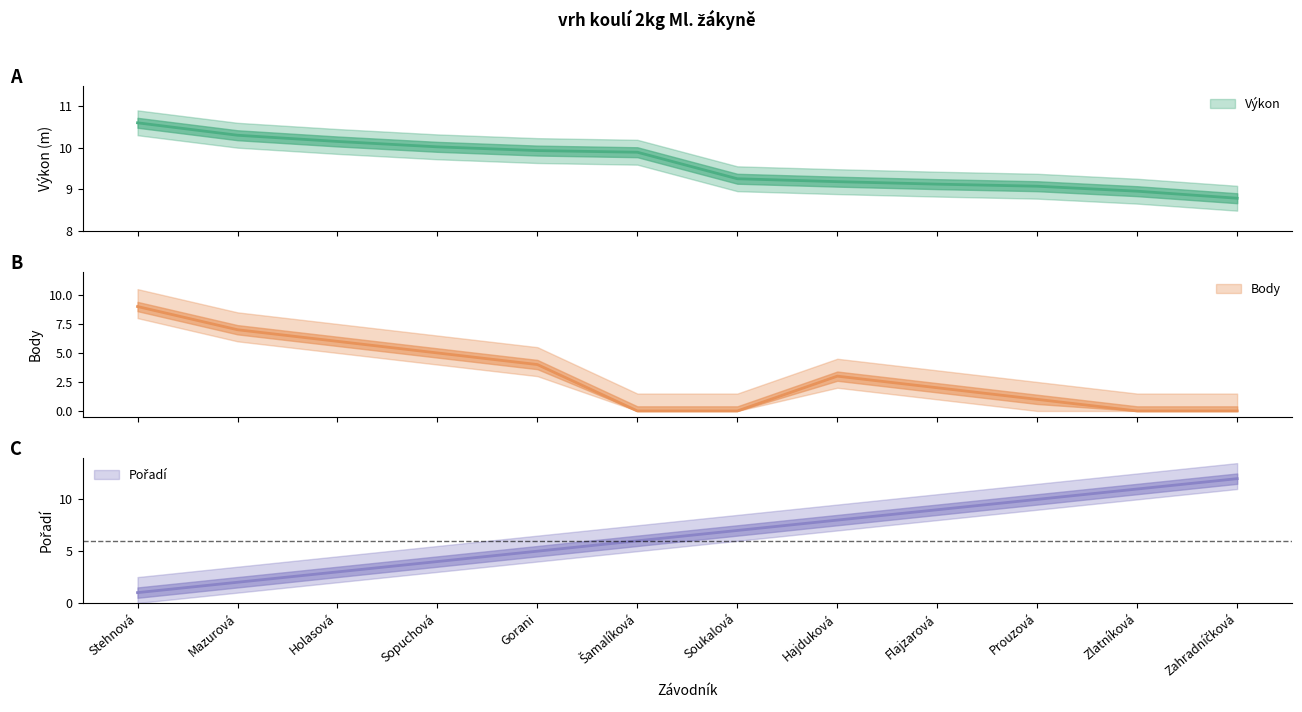

How many lines are shown in the chart?

3